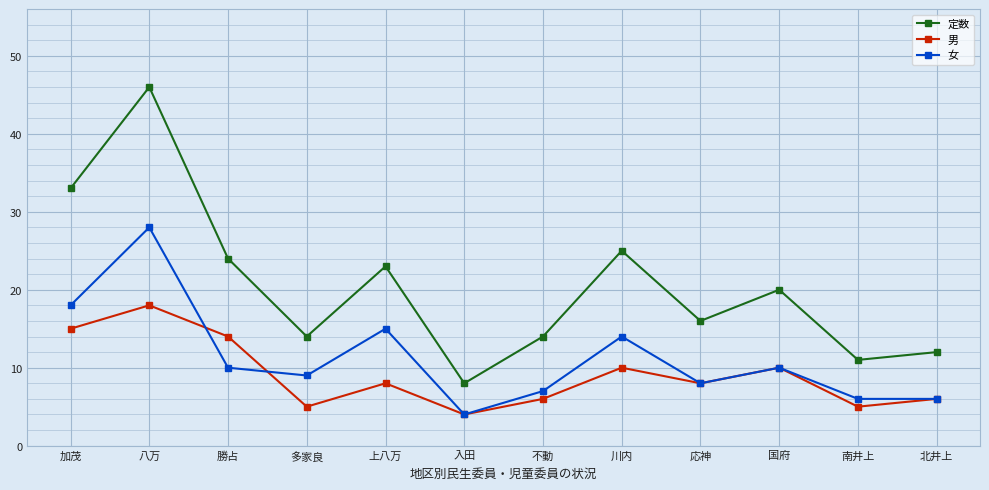

True or false: 定数 has a value of 23 at 上八万.

True